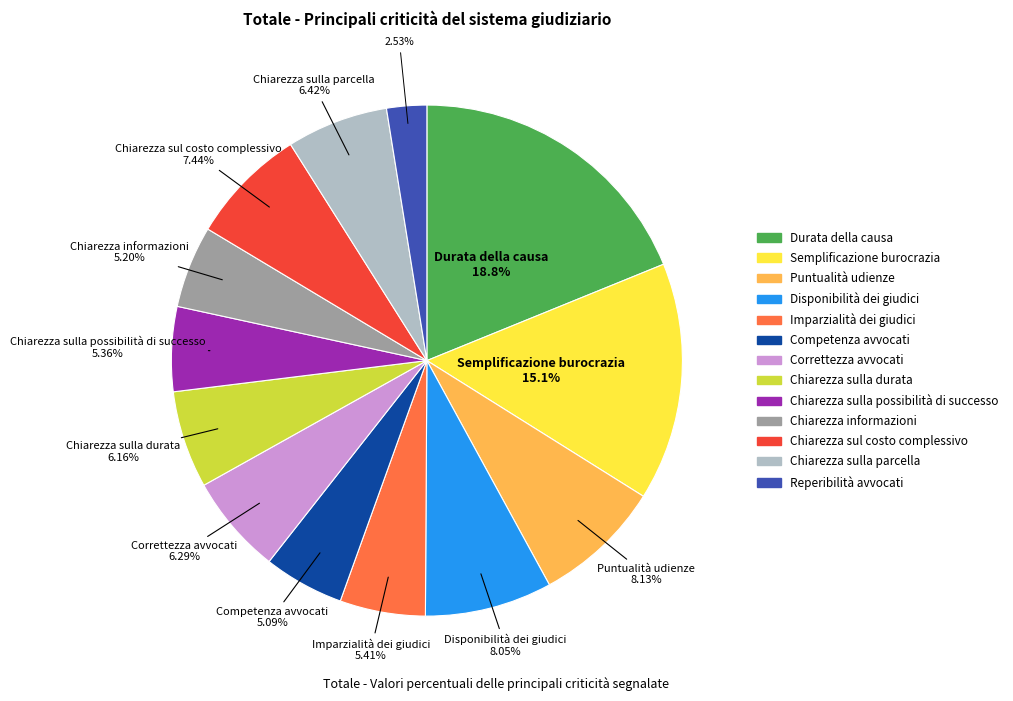

Which has a higher value, Correttezza avvocati or Imparzialità dei giudici?

Correttezza avvocati